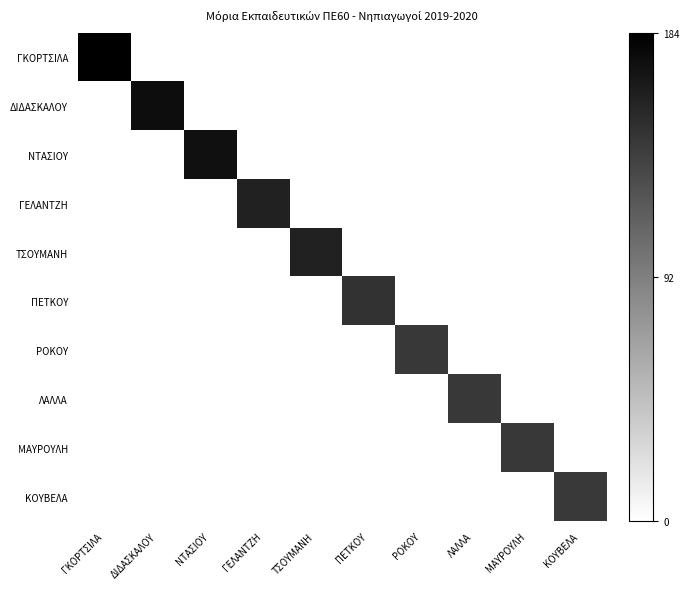

How many series are shown in this chart?

10